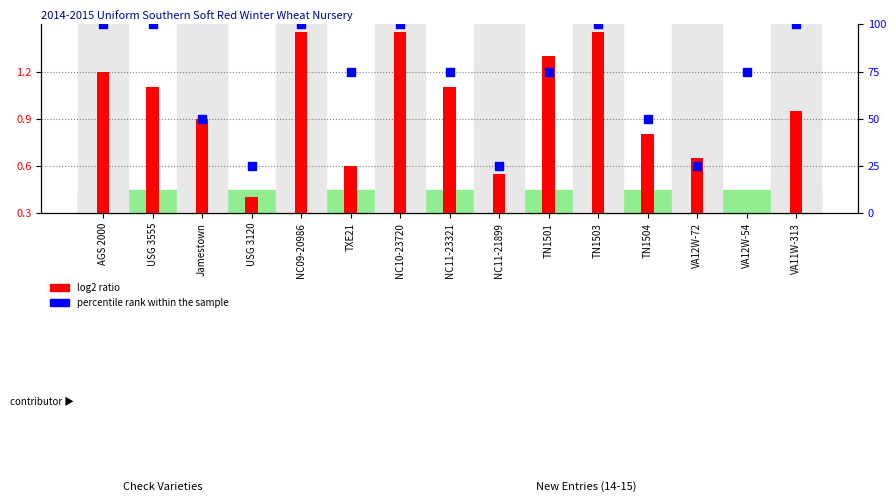

Which series reaches the minimum Y coordinate?

log2 ratio